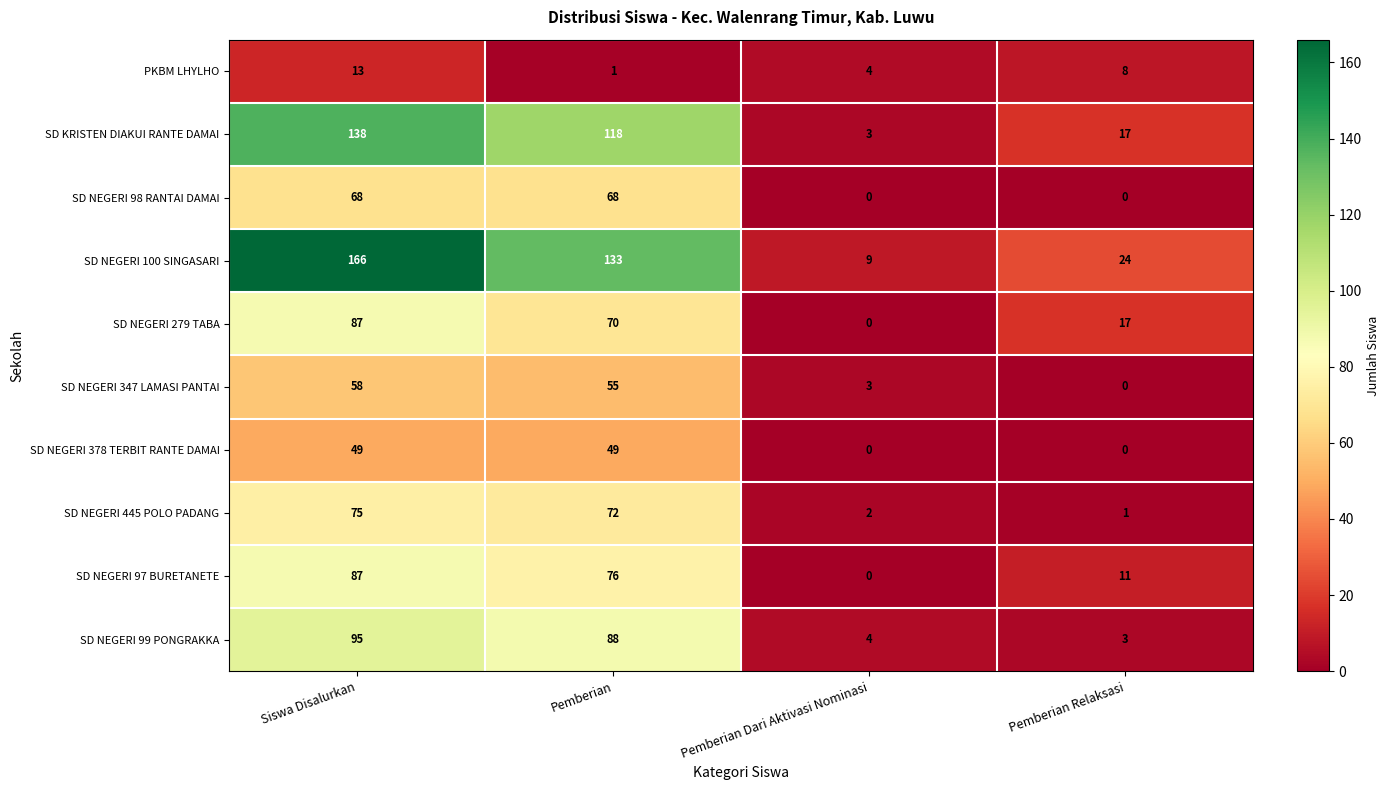

List the labels in order of SD KRISTEN DIAKUI RANTE DAMAI value, largest first.

Siswa Disalurkan, Pemberian, Pemberian Relaksasi, Pemberian Dari Aktivasi Nominasi